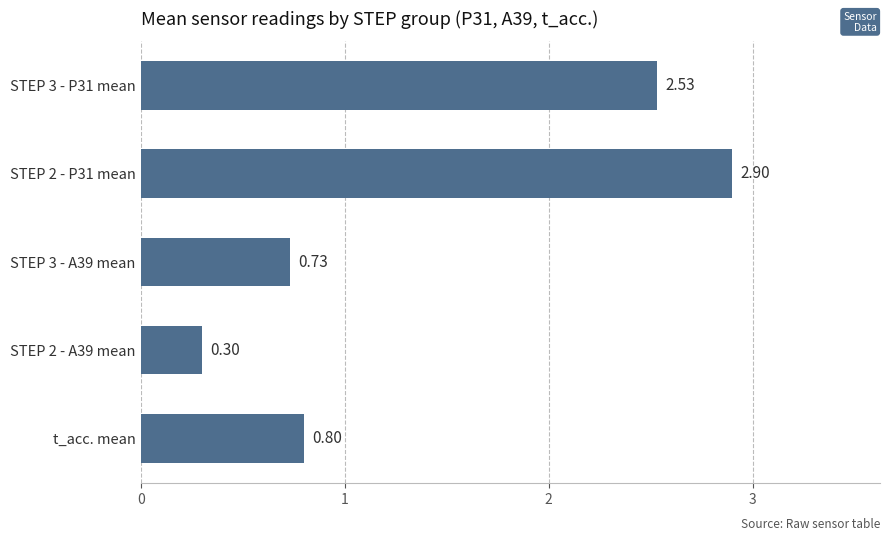

What is the change in value from STEP 2 - P31 mean to STEP 3 - A39 mean?

-2.2